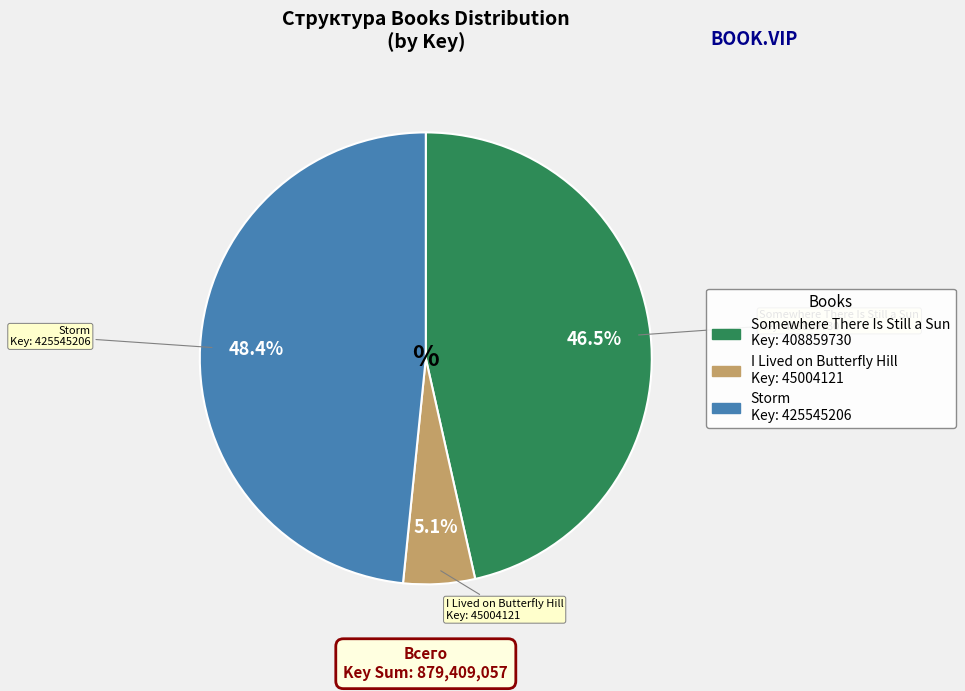

Approximately how many times larger is the value at I Lived on Butterfly Hill compared to Storm?

0.1